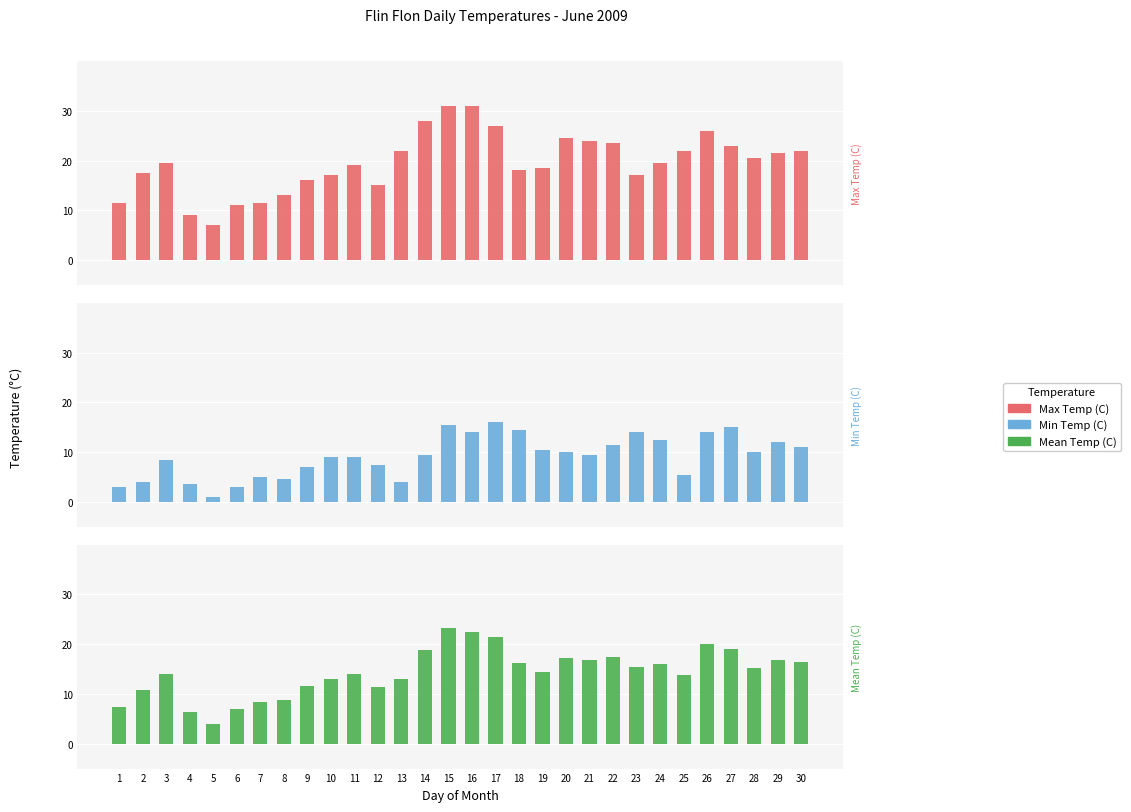

How many values in the Min Temp (C) series are below 9?

12